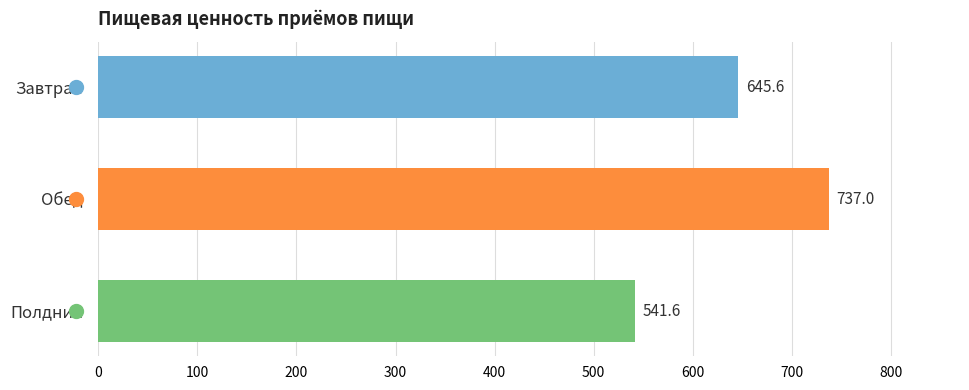

The chart shows a value of 737.0 at Обед. True or false?

True